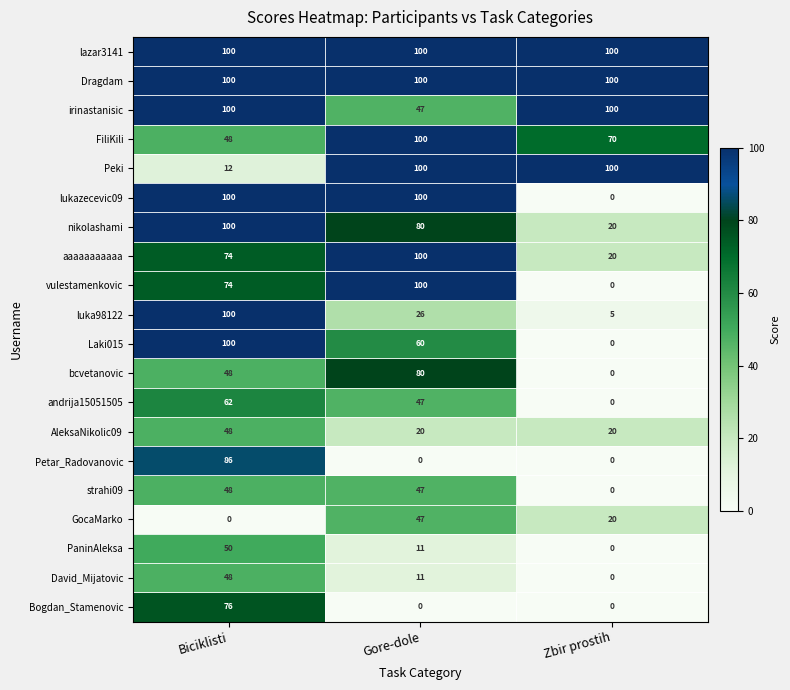

Count the number of data series in this chart.

20